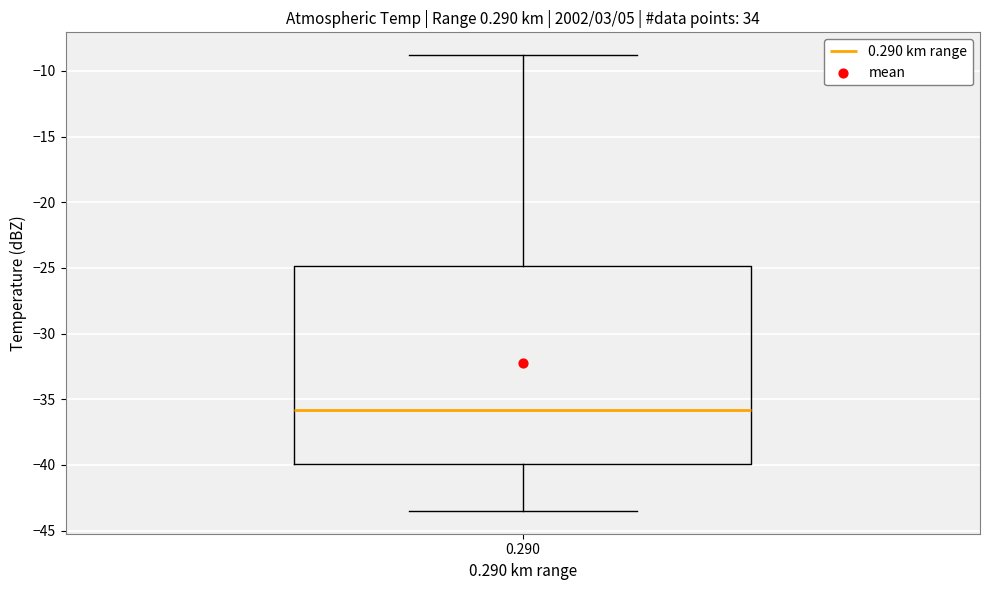

Read this box plot against the y-axis: the position of the median line, the range covered by the box, and the ends of both whiskers. The values are not printed on the chart, so give them approximately, as read against the axis.

median -36.0, box -40.0 to -25.0, whiskers -43.5 to -9.0